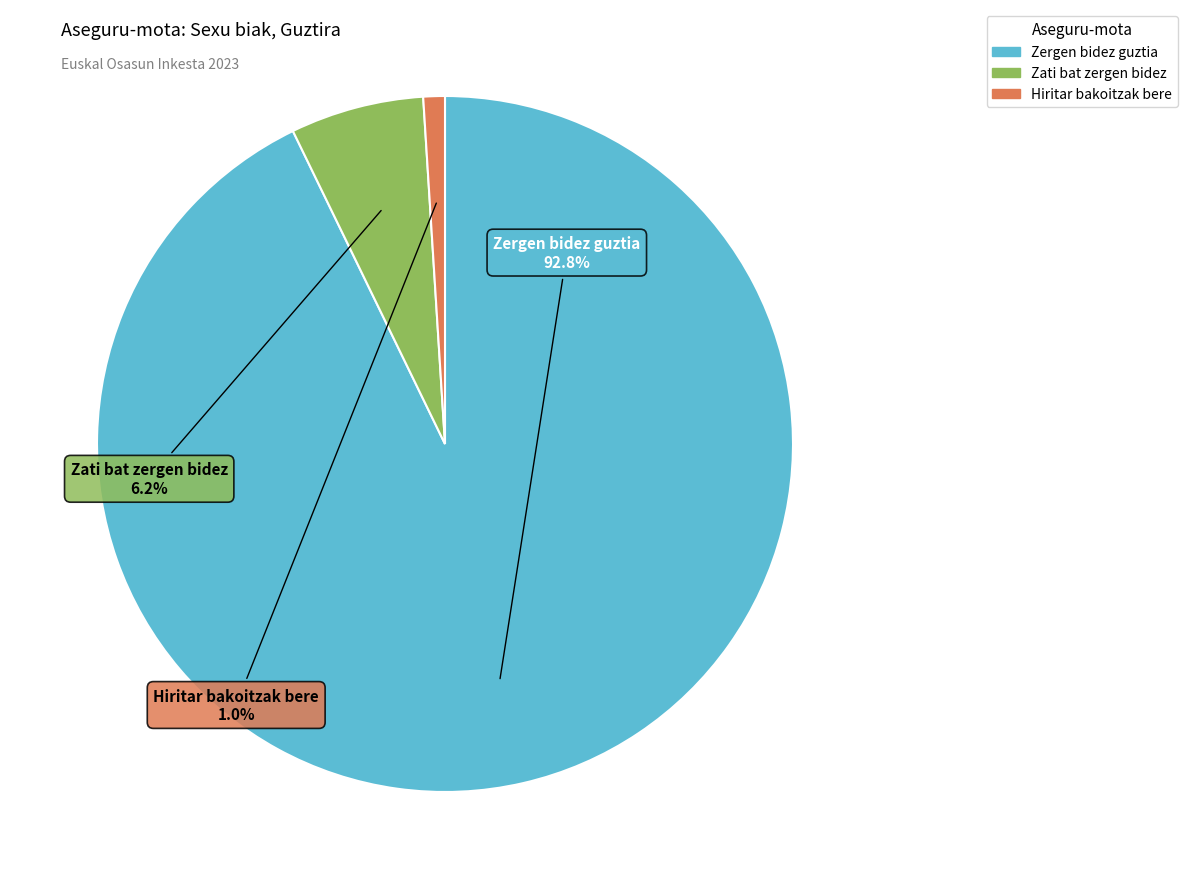

Rank the categories by value from lowest to highest.

Hiritar bakoitzak bere, Zati bat zergen bidez, Zergen bidez guztia